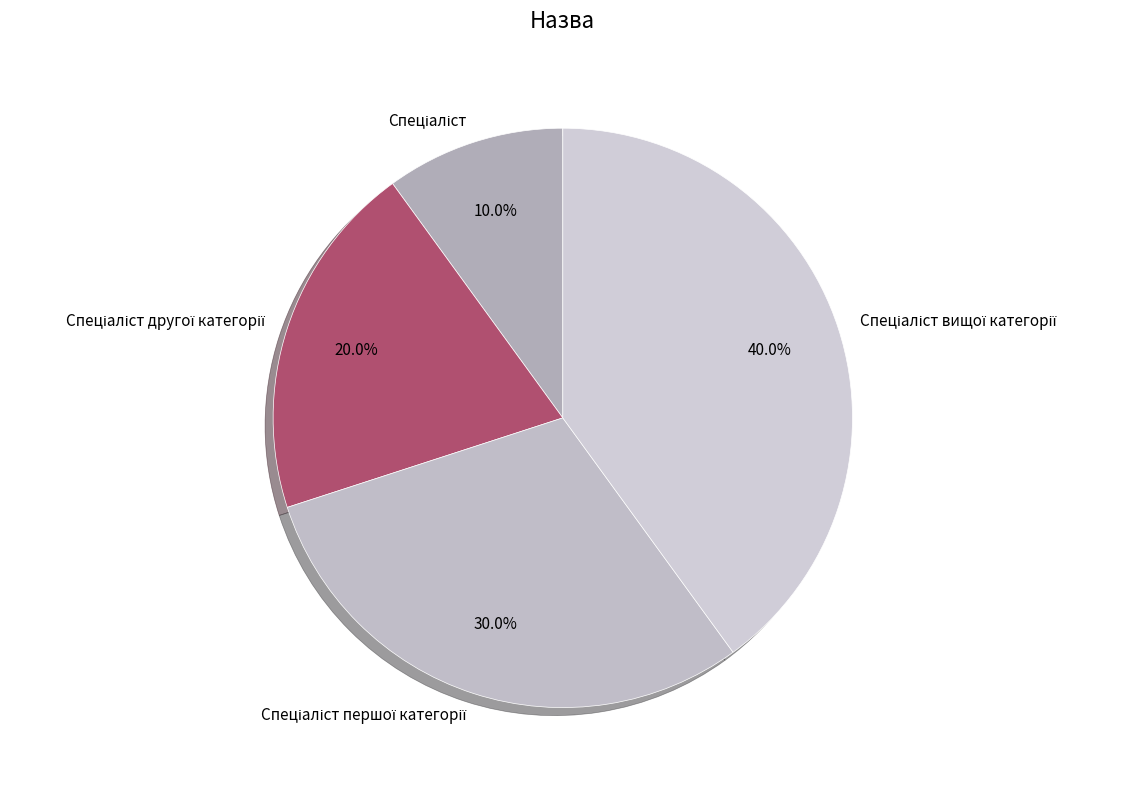

Does any single category account for the majority?

No